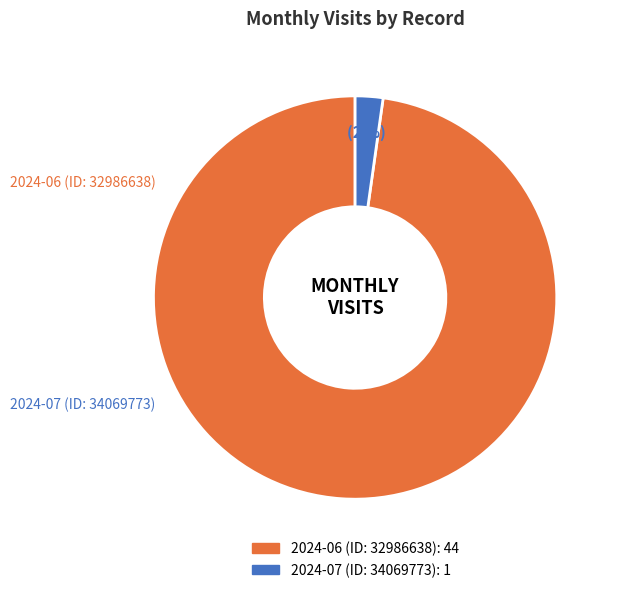

Which slice is the smallest?

2024-07 (ID: 34069773)